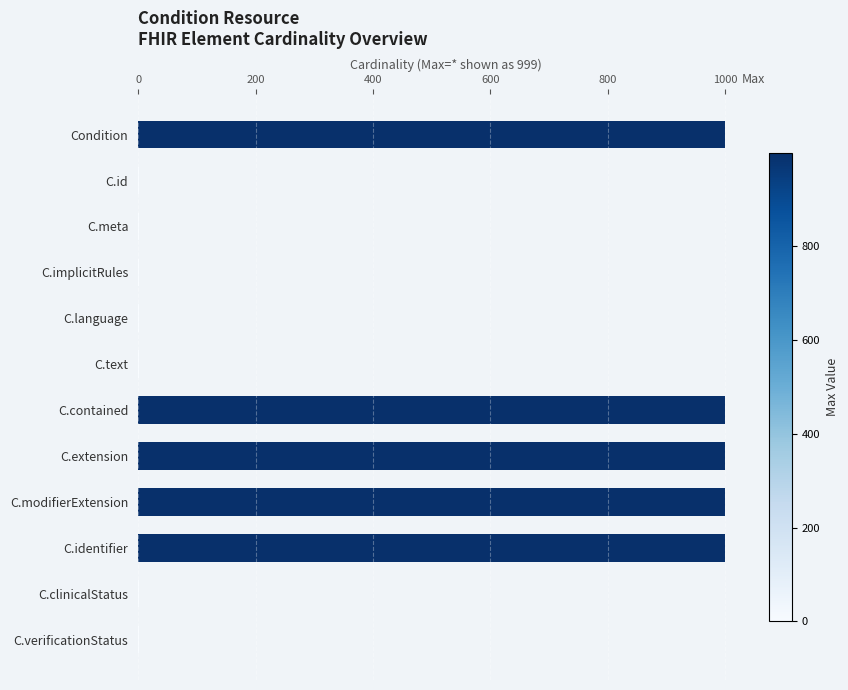

Reading top to bottom, list all the values displayed in this chart.

Condition=999	C.id=1	C.meta=1	C.implicitRules=1	C.language=1	C.text=1	C.contained=999	C.extension=999	C.modifierExtension=999	C.identifier=999	C.clinicalStatus=1	C.verificationStatus=1